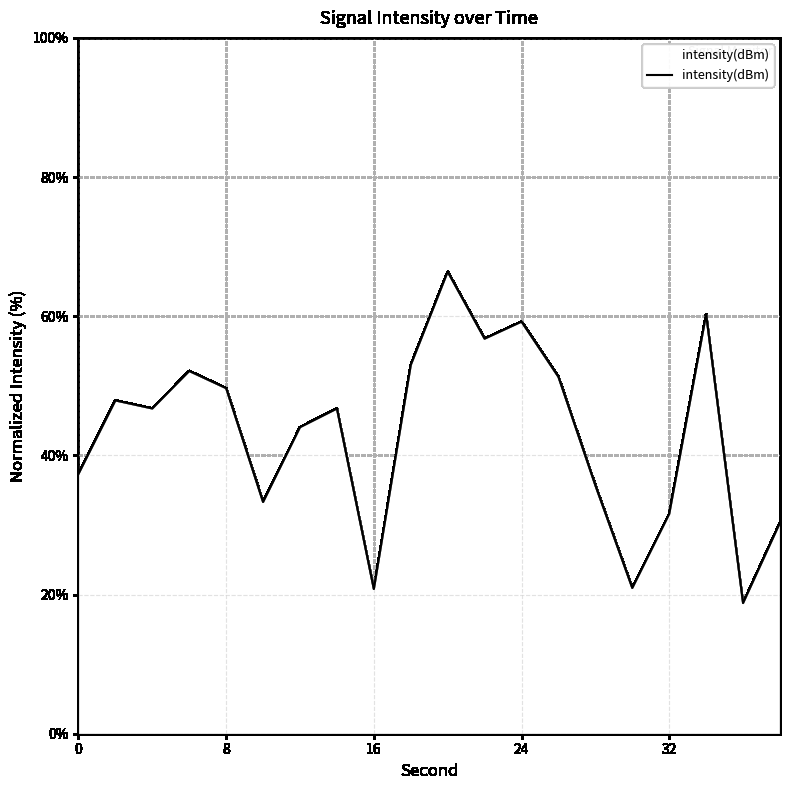

What is the maximum value shown in the chart?

66.4